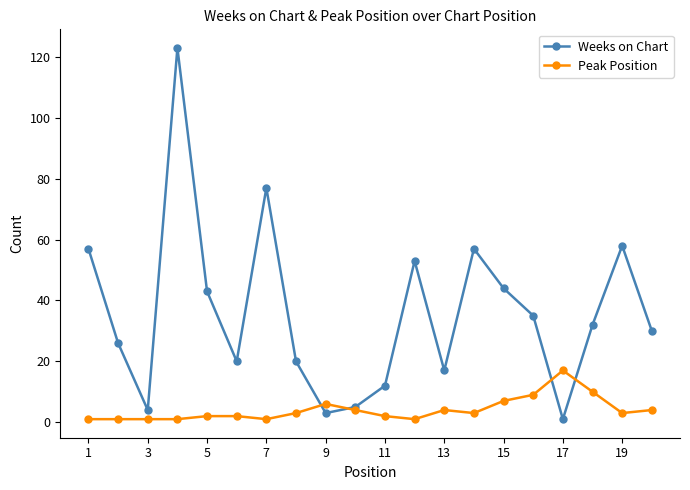

Rank the series by their average value, from highest to lowest.

Weeks on Chart, Peak Position